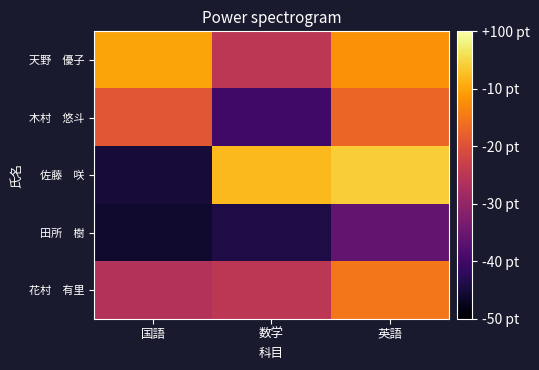

Between 英語 and 国語, which is larger?

国語